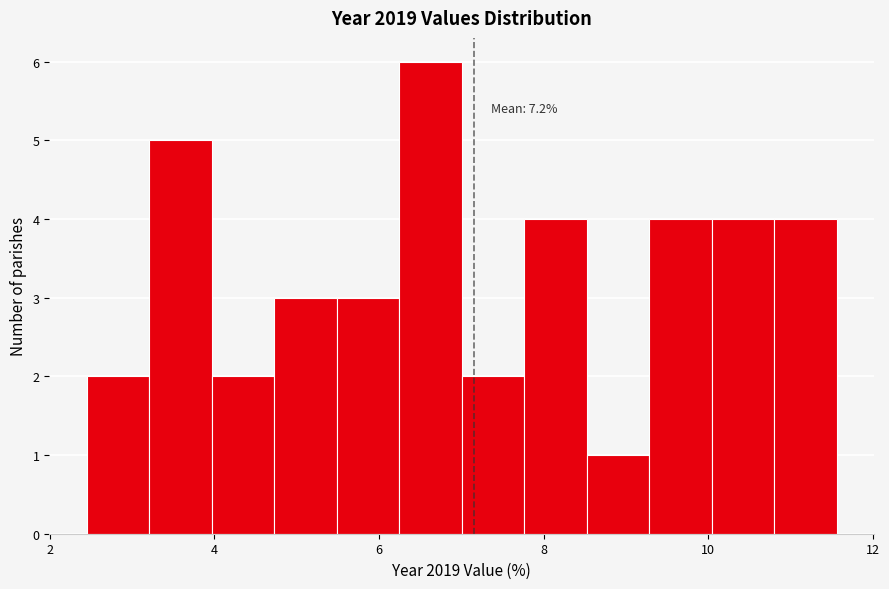

Around what value on the x-axis is the tallest bar? Give the approximate position of its centre, as read against the axis.

6.6